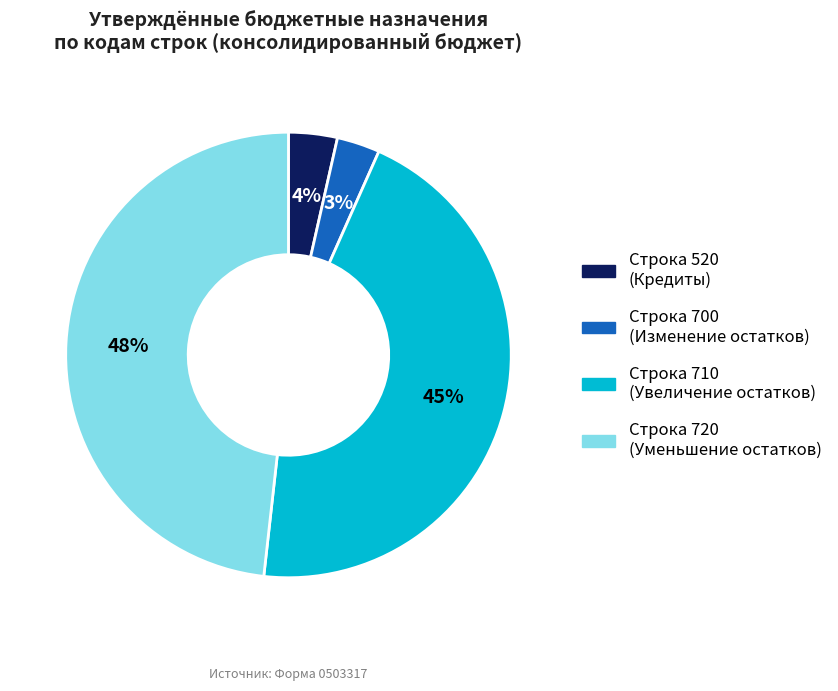

Is it true that Строка 720 (Уменьшение остатков) is 48% of the pie?

True